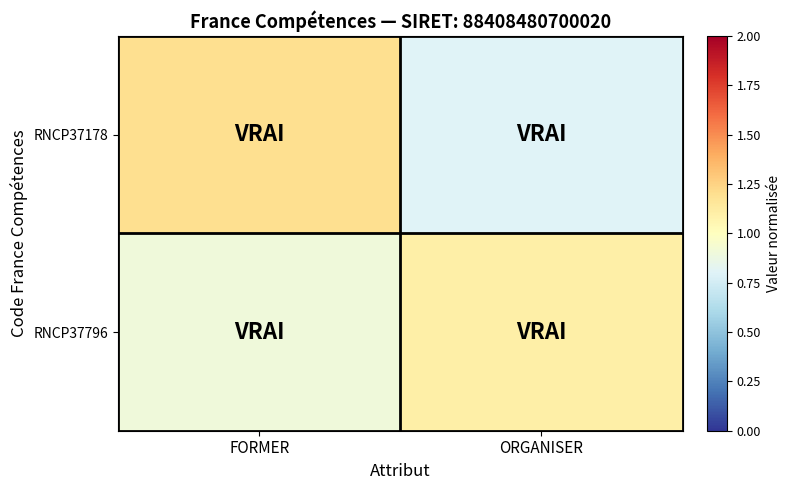

Reading left to right, what are all the values shown in this chart?

RNCP37178: FORMER=1.2	ORGANISER=0.8
RNCP37796: FORMER=0.9	ORGANISER=1.1